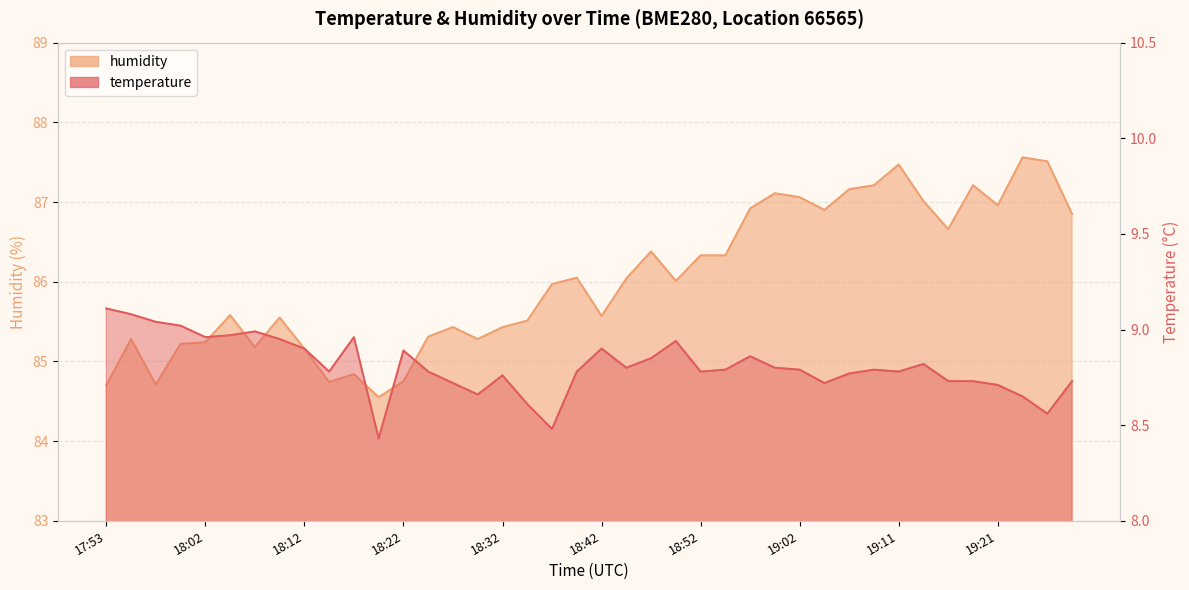

How many categories are shown in the chart?

40